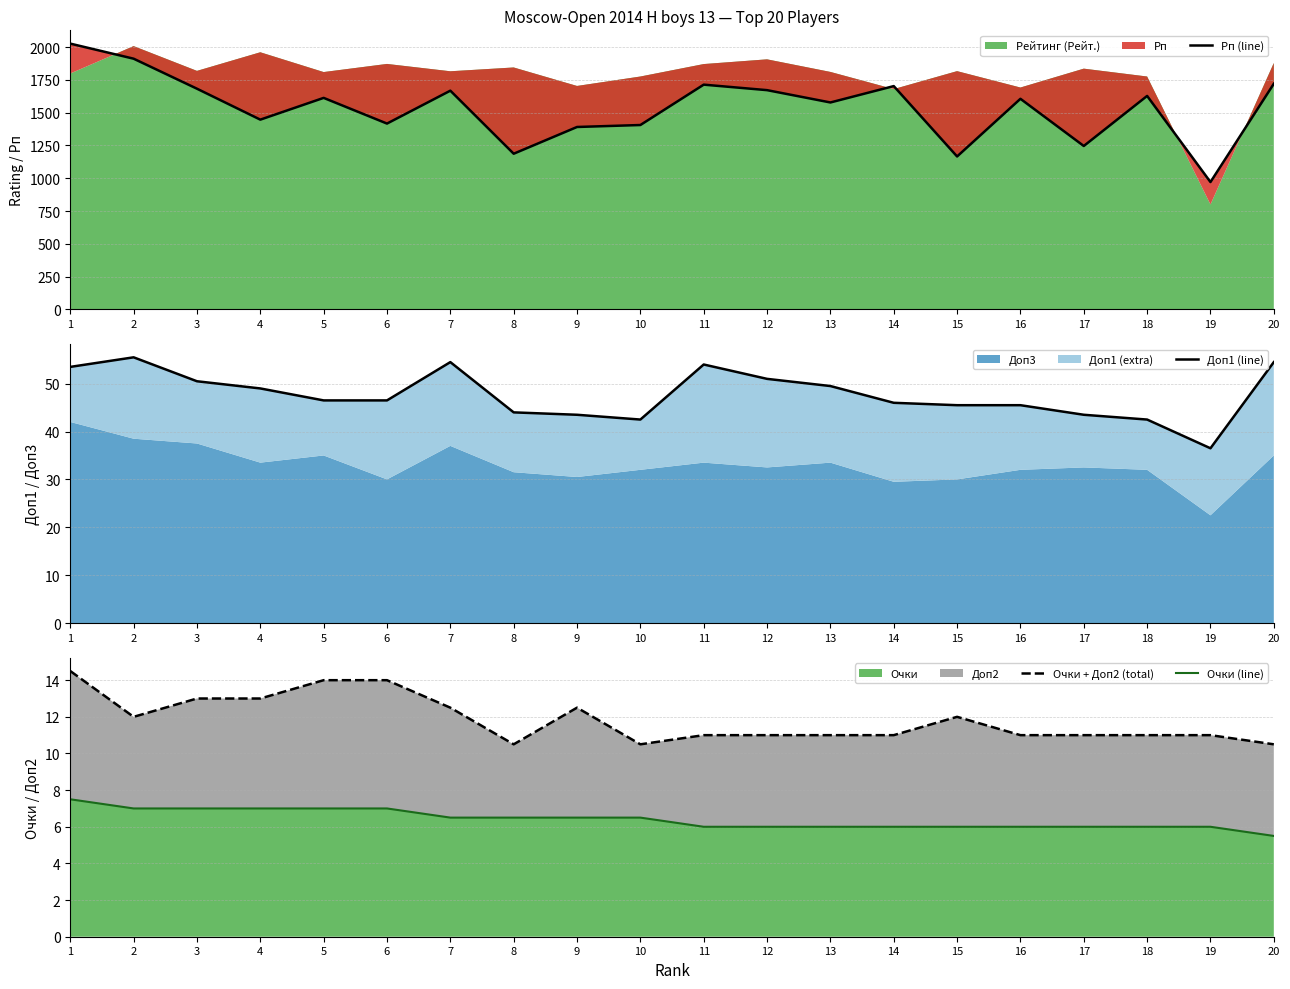

How many lines are shown in the chart?

4